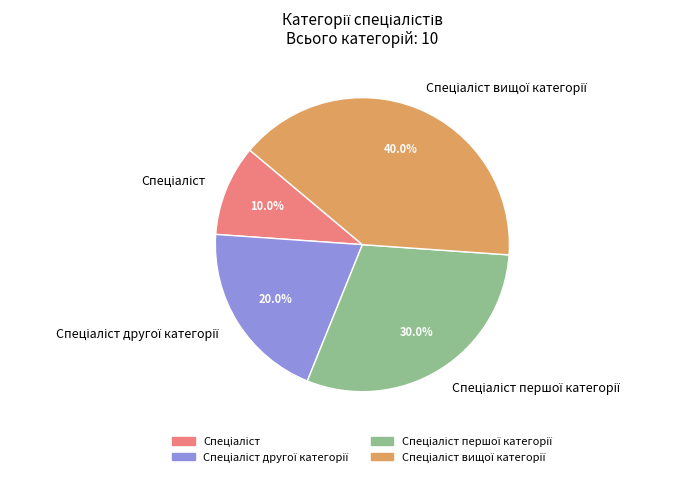

Is there any slice that represents more than half of the pie?

No